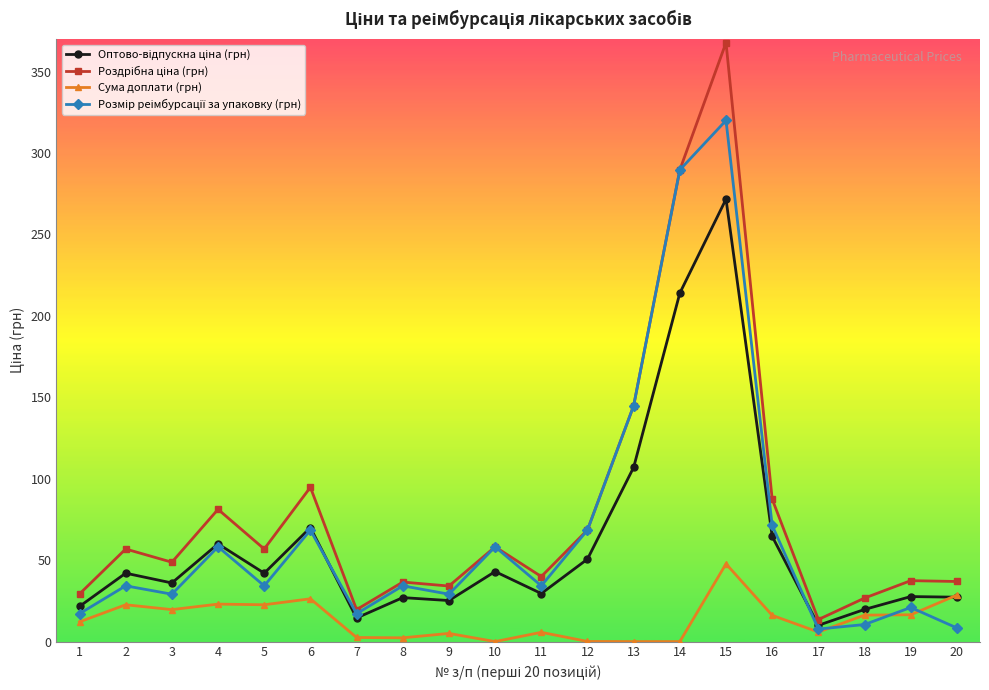

How many lines are shown in the chart?

4